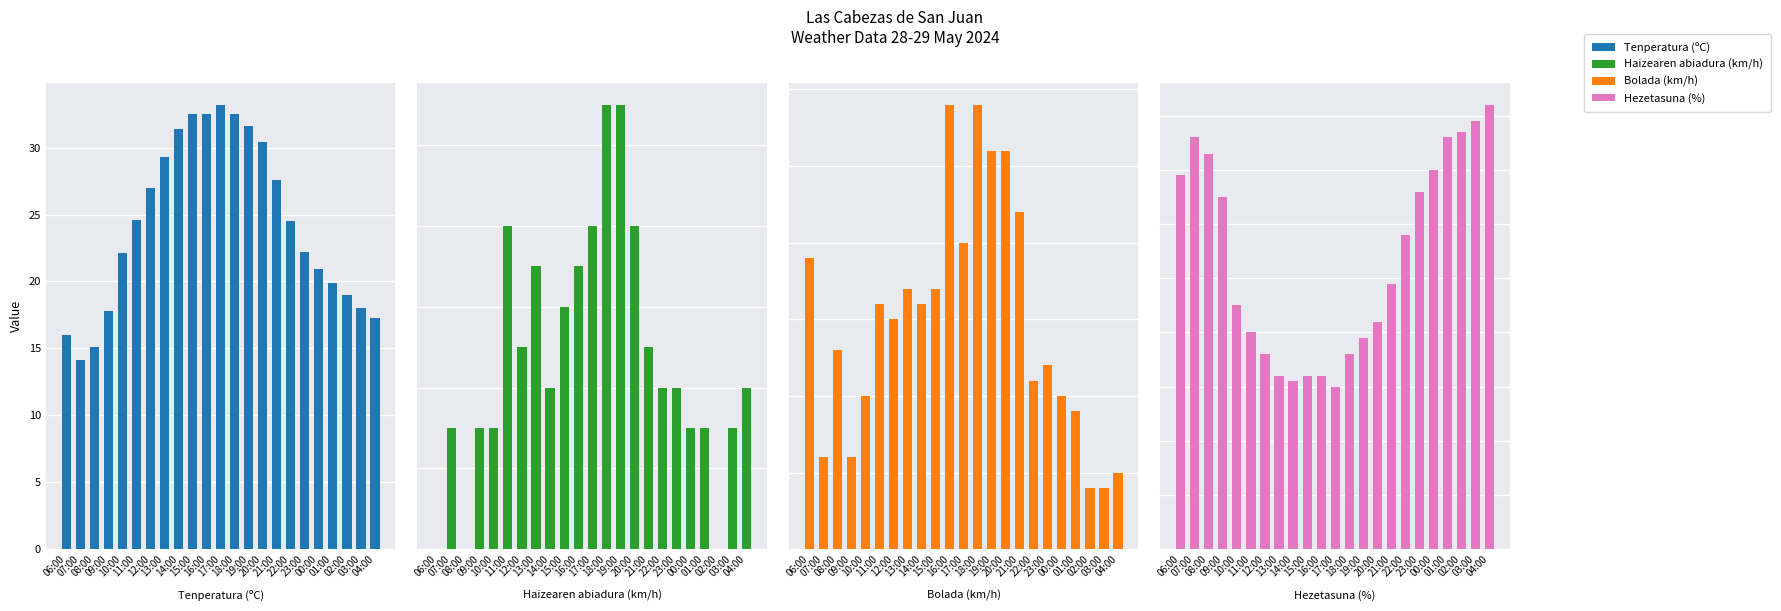

Which series changed the most between 11:00 and 13:00?

Hezetasuna (%)